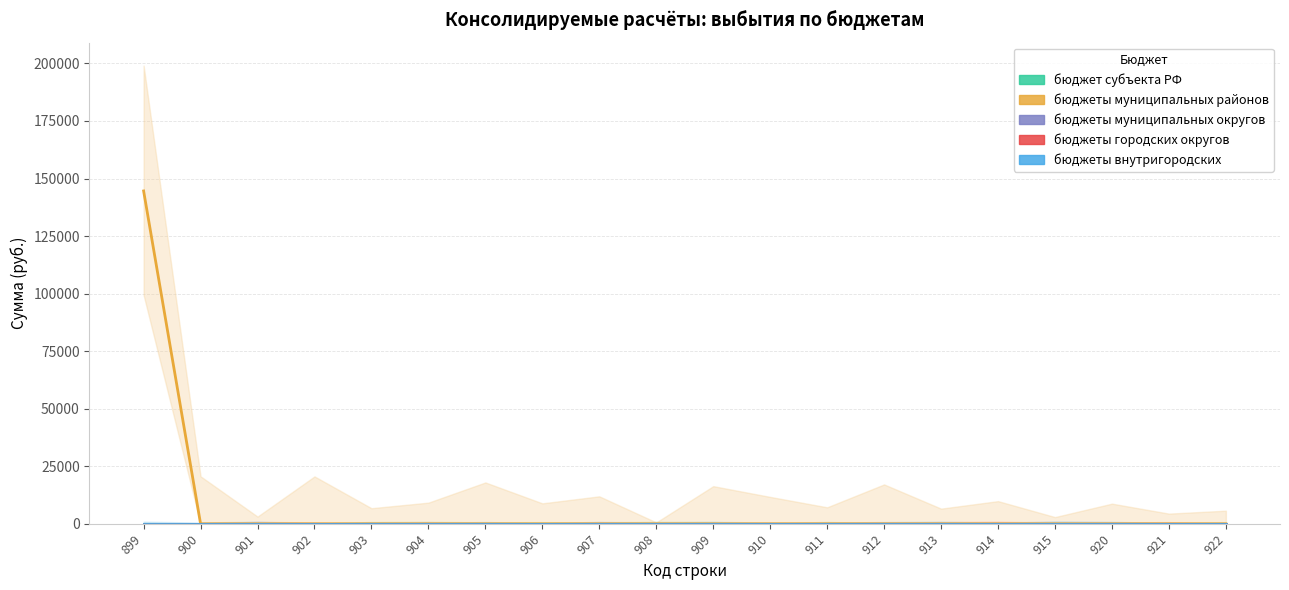

Is the value of бюджеты городских округов at 920 greater than the value of бюджеты муниципальных округов at 907?

No